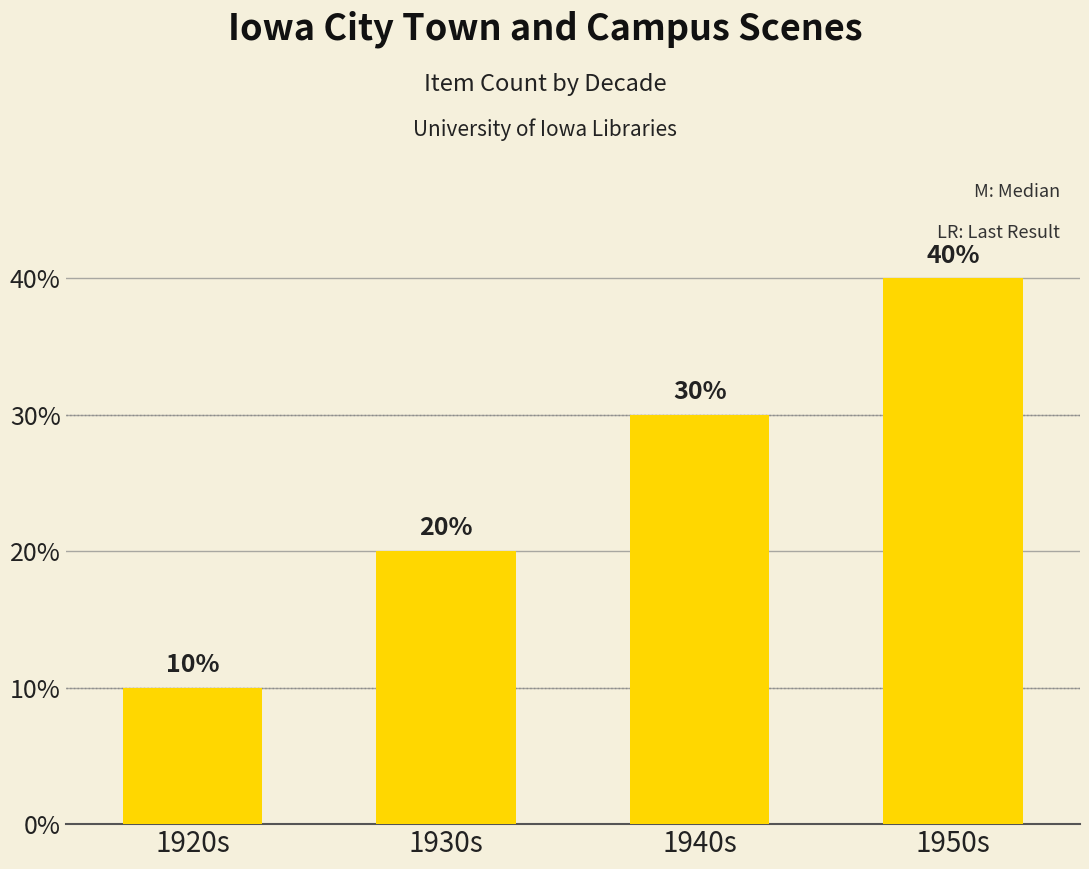

Between 1920s and 1930s, which is larger?

1930s